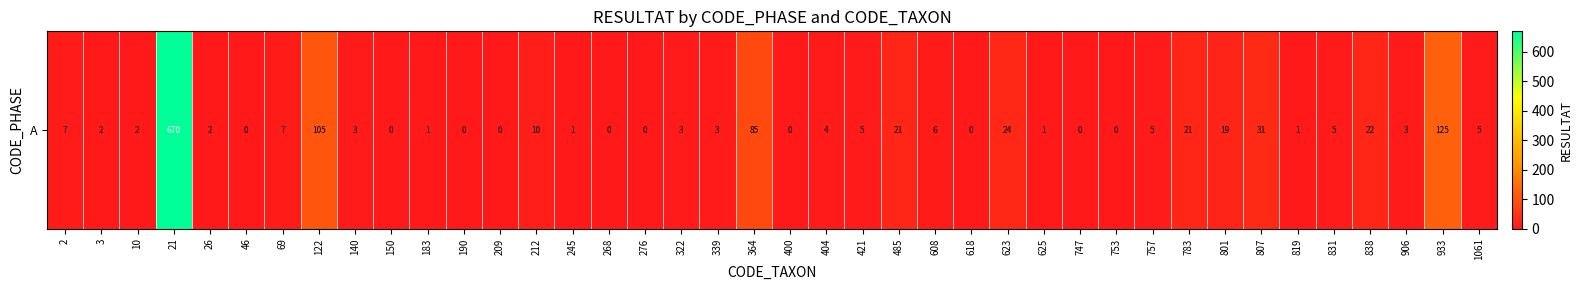

What is the change in value from 2 to 807?

+24